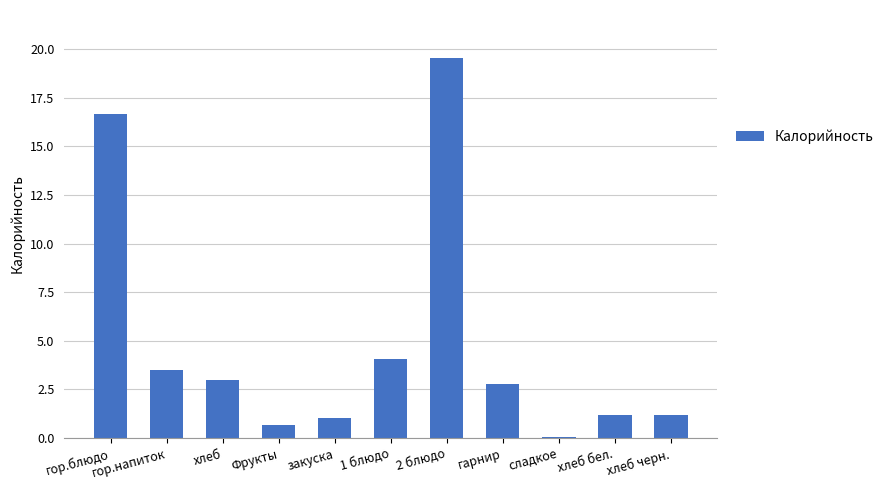

Reading left to right, list all the values displayed in this chart.

гор.блюдо=16.7	гор.напиток=3.5	хлеб=3.0	Фрукты=0.7	закуска=1.0	1 блюдо=4.1	2 блюдо=19.5	гарнир=2.8	сладкое=0.1	хлеб бел.=1.2	хлеб черн.=1.2